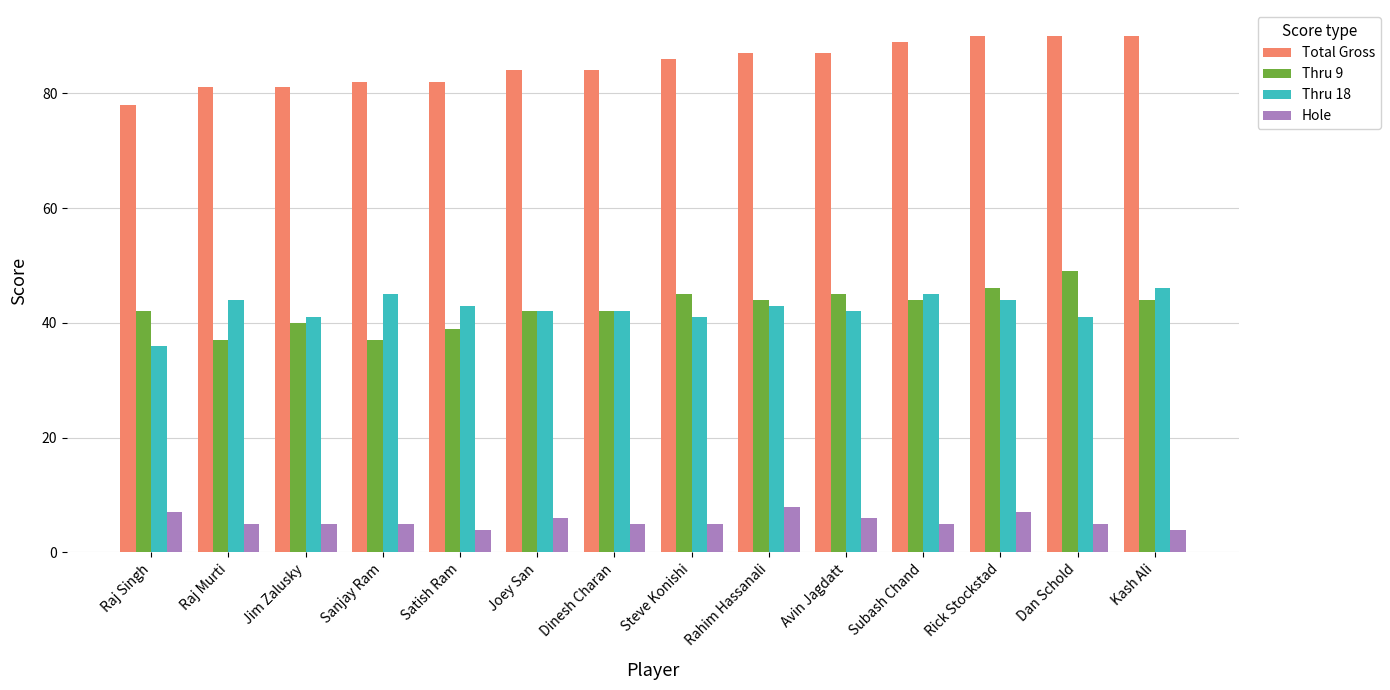

Which category has the lowest value in the Total Gross series?

Raj Singh